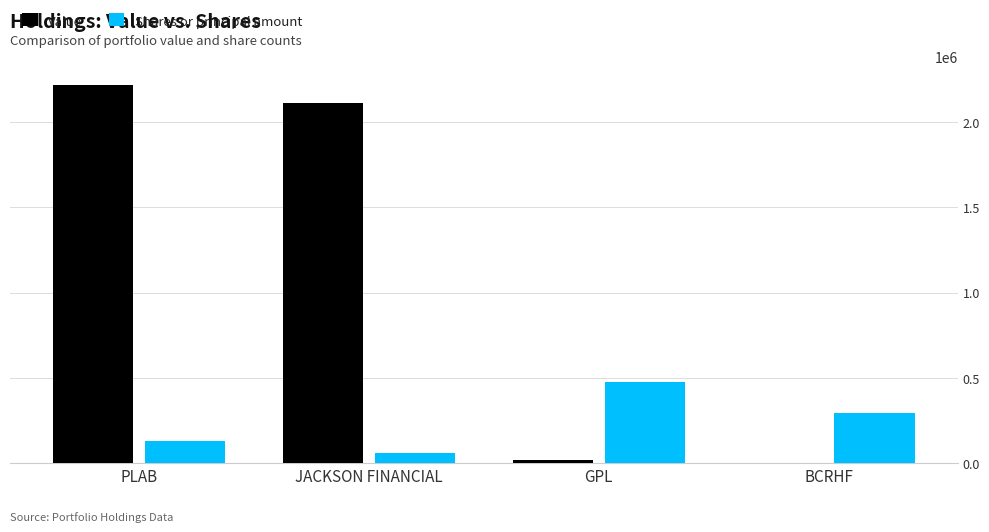

What is the highest value of the Shares or principal amount series?

477095